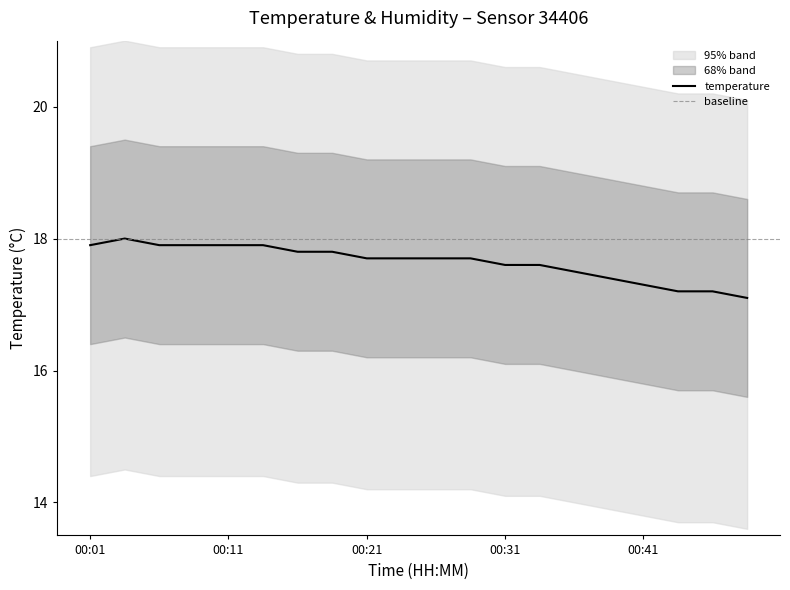

At which category does the chart reach its minimum across all series?

00:48